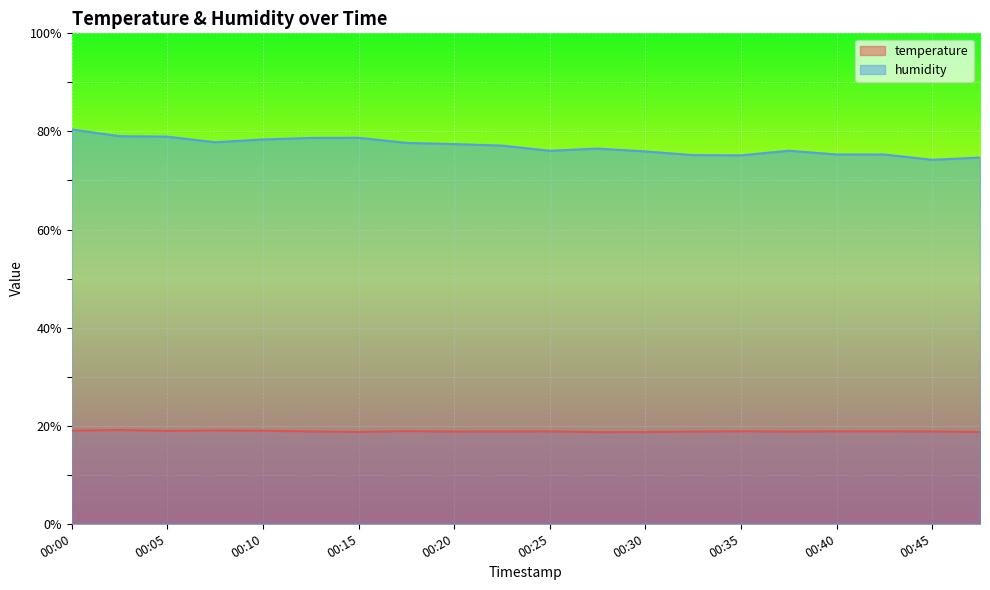

Where is humidity nearest to the value 77?

00:22